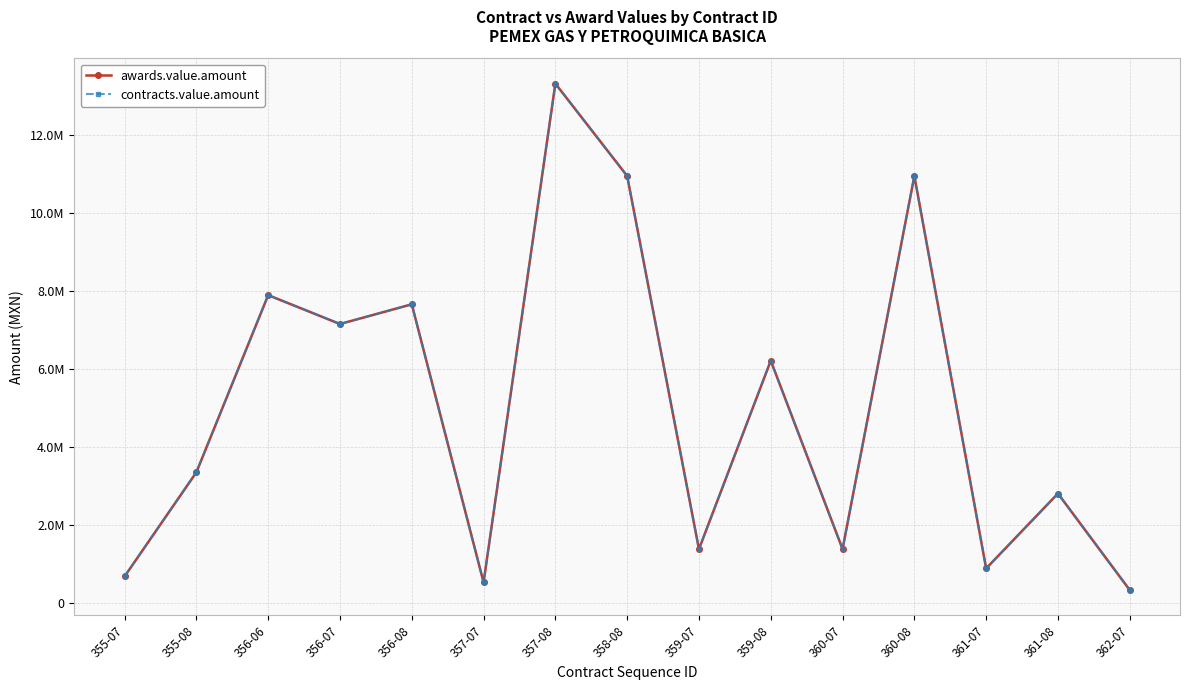

List the labels in order of awards.value.amount value, smallest first.

362-07, 357-07, 355-07, 361-07, 359-07, 360-07, 361-08, 355-08, 359-08, 356-07, 356-08, 356-06, 358-08, 360-08, 357-08